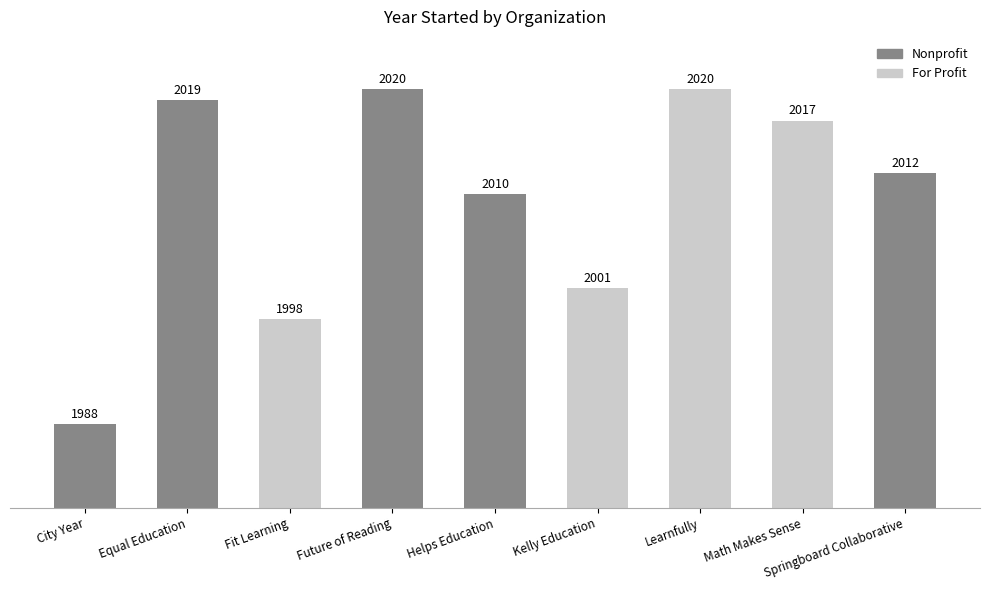

The value at Springboard Collaborative is 2012. True or false?

True